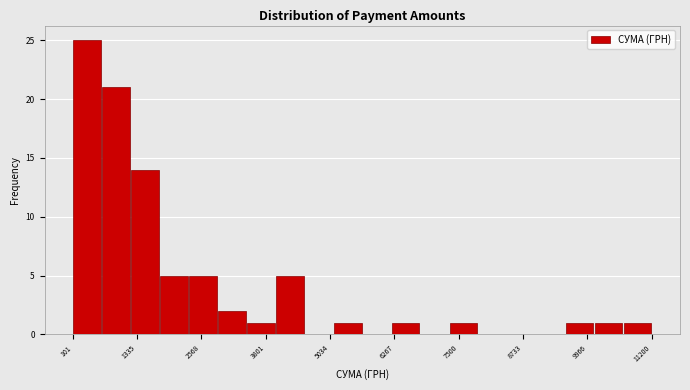

Read against the x-axis, roughly where is the centre of the tallest bar?

400